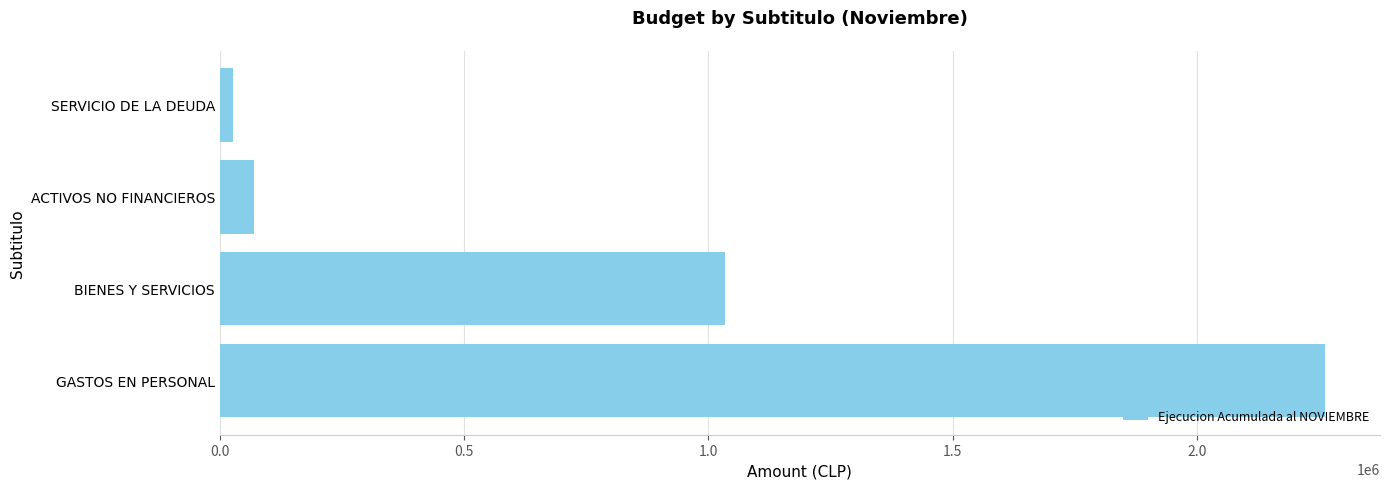

Does the chart contain any negative values?

No